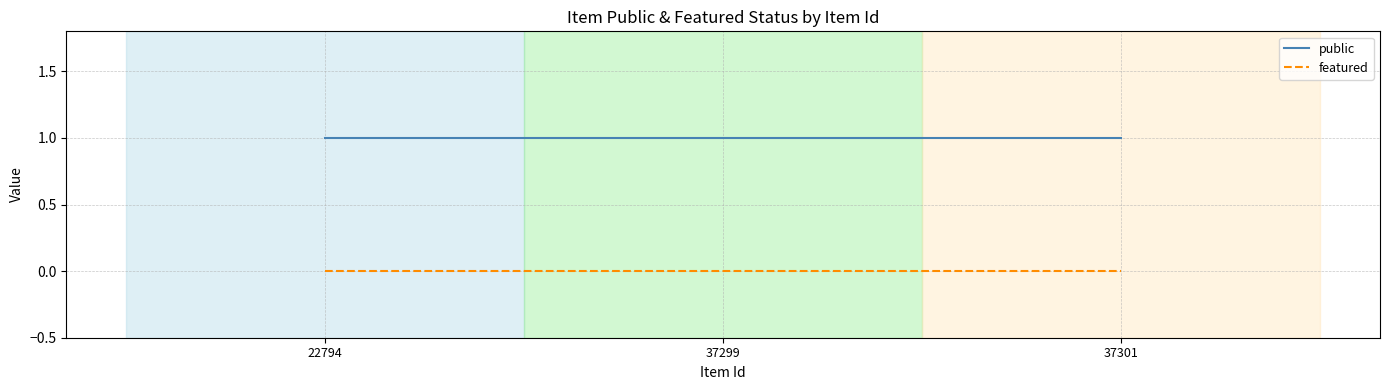

At 37299, list the series in order from largest to smallest.

public, featured